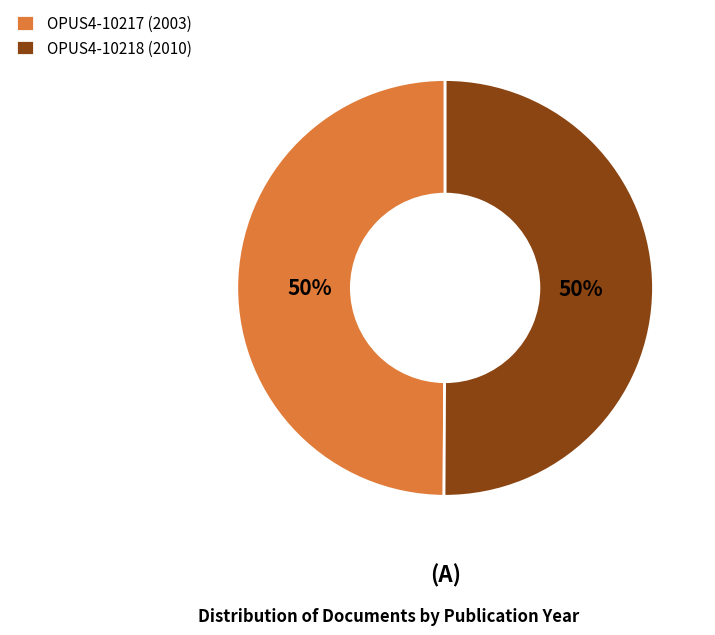

Count the number of slices in the pie.

2